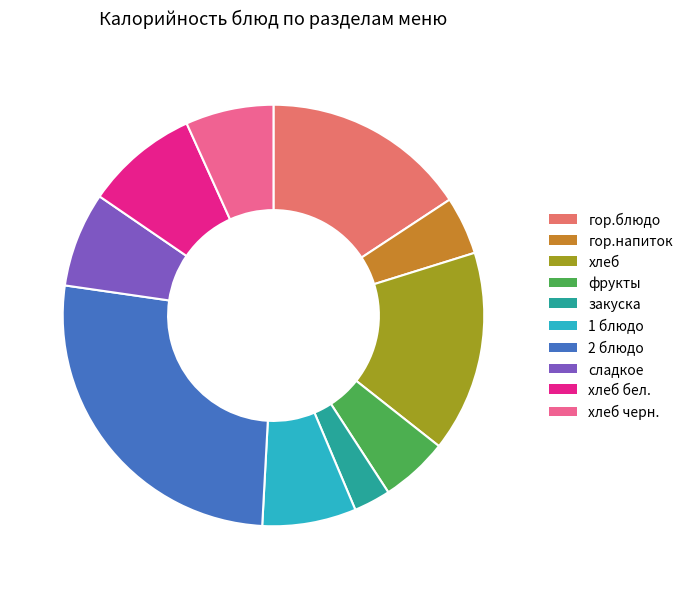

How many slices are in this pie chart?

10